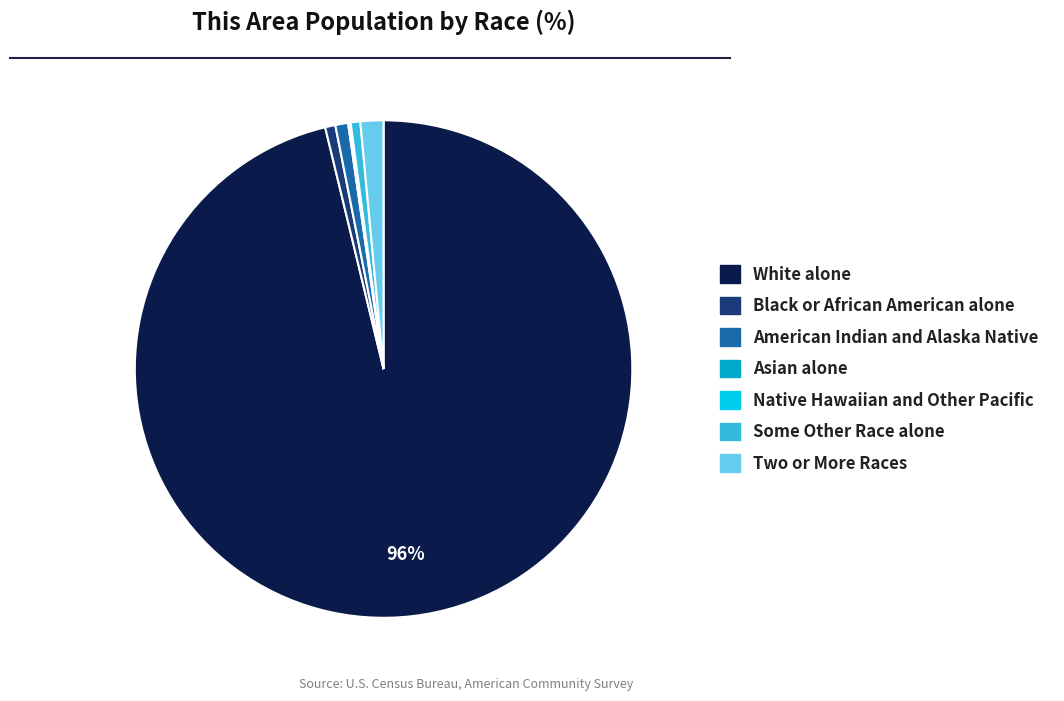

Which category accounts for the majority?

White alone